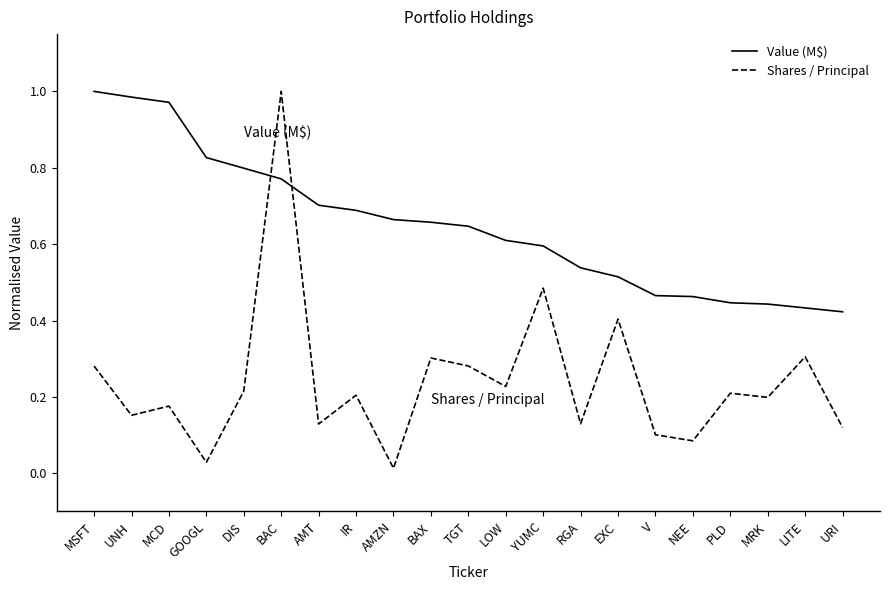

Rank the series by their average value, from lowest to highest.

Shares / Principal, Value (M$)